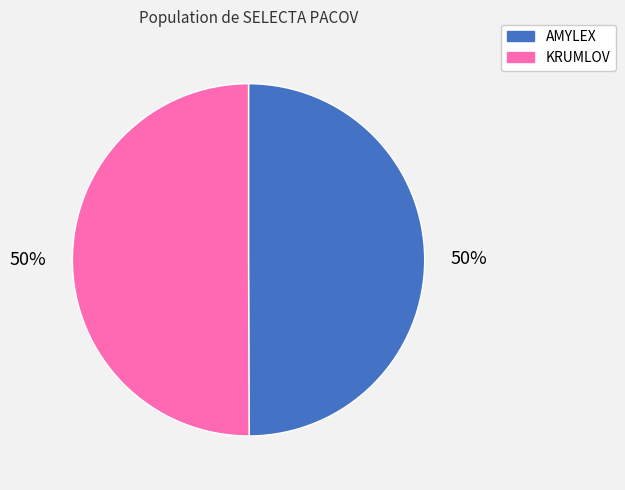

What percentage is the AMYLEX slice, to the nearest percent?

50%